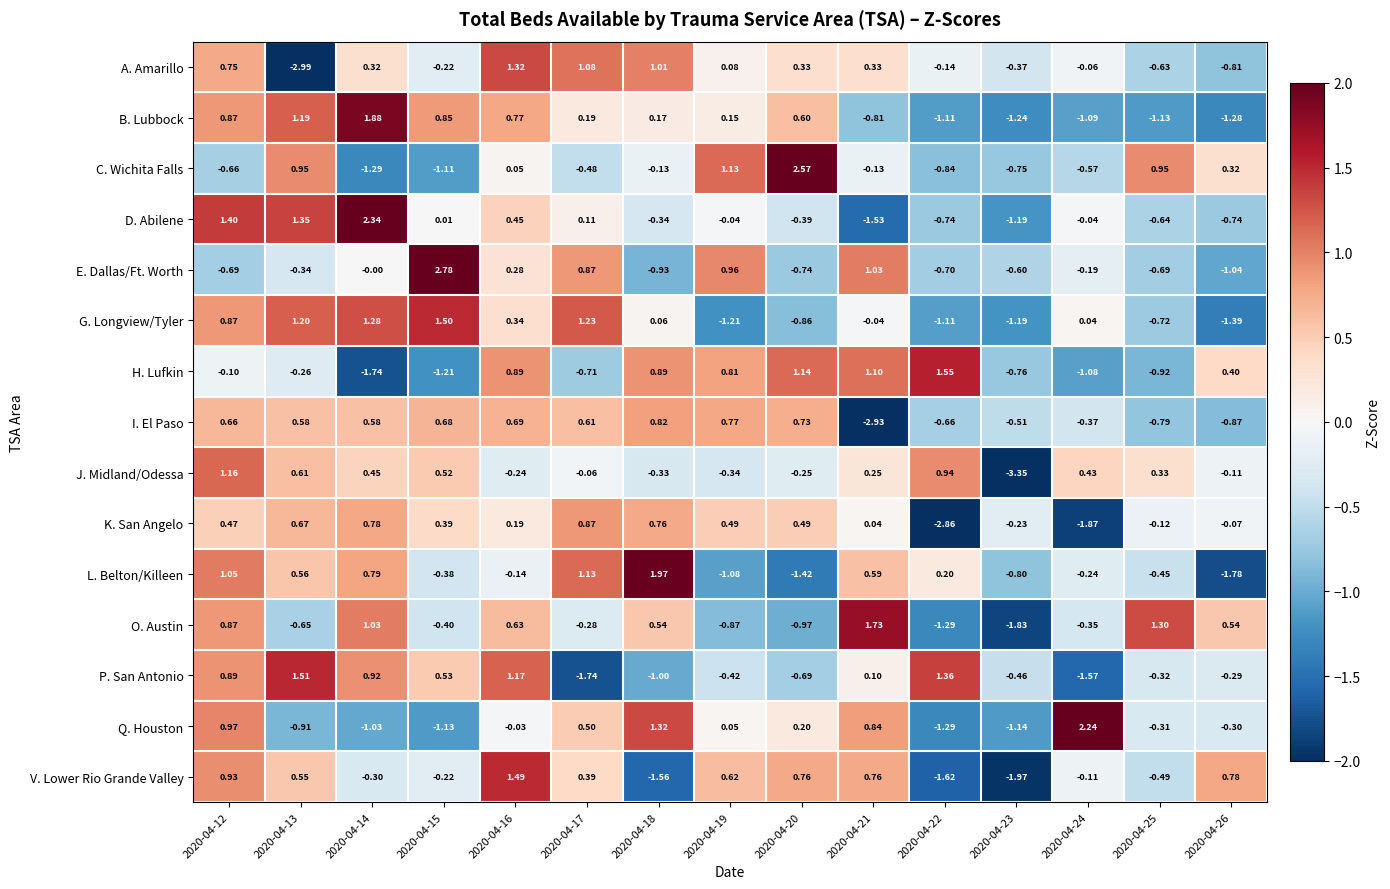

At 2020-04-20, list the series in order from smallest to largest.

L. Belton/Killeen, O. Austin, G. Longview/Tyler, E. Dallas/Ft. Worth, P. San Antonio, D. Abilene, J. Midland/Odessa, Q. Houston, A. Amarillo, K. San Angelo, B. Lubbock, I. El Paso, V. Lower Rio Grande Valley, H. Lufkin, C. Wichita Falls